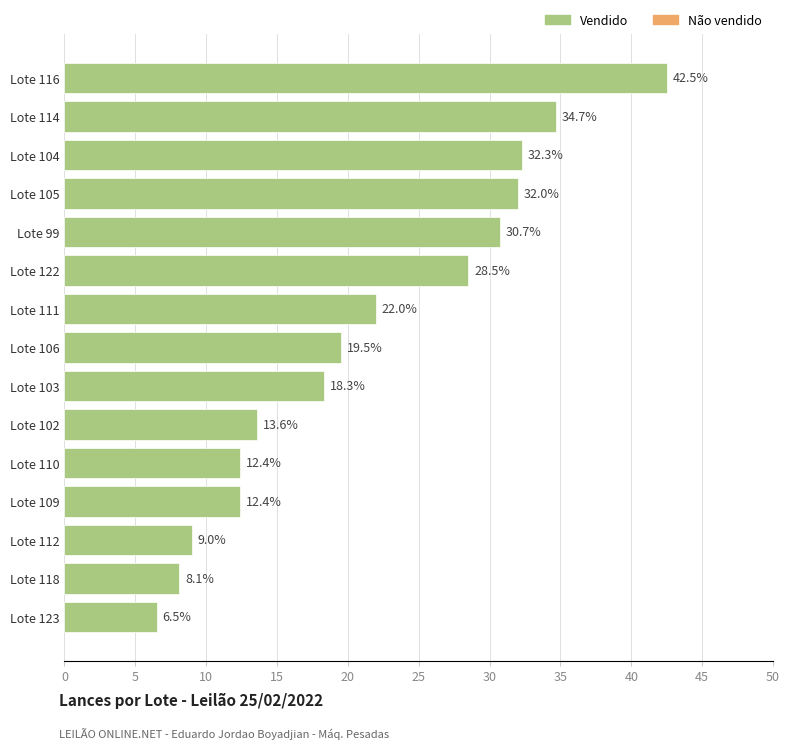

What is the value of the 6th bar from the top?

28.5